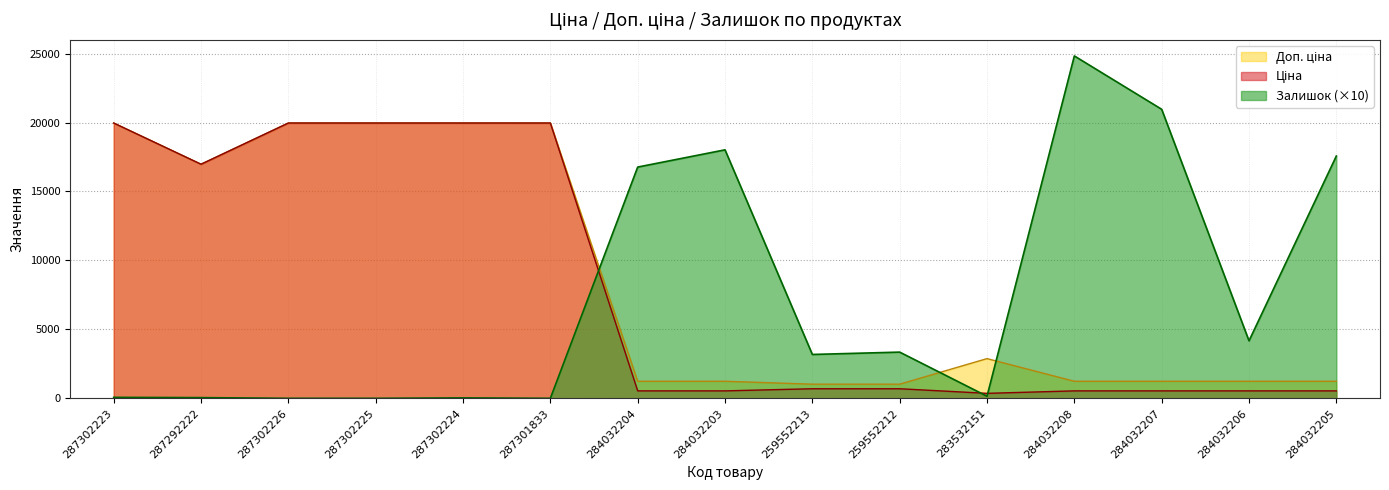

What is the label of the 6th point from the right?

259552212